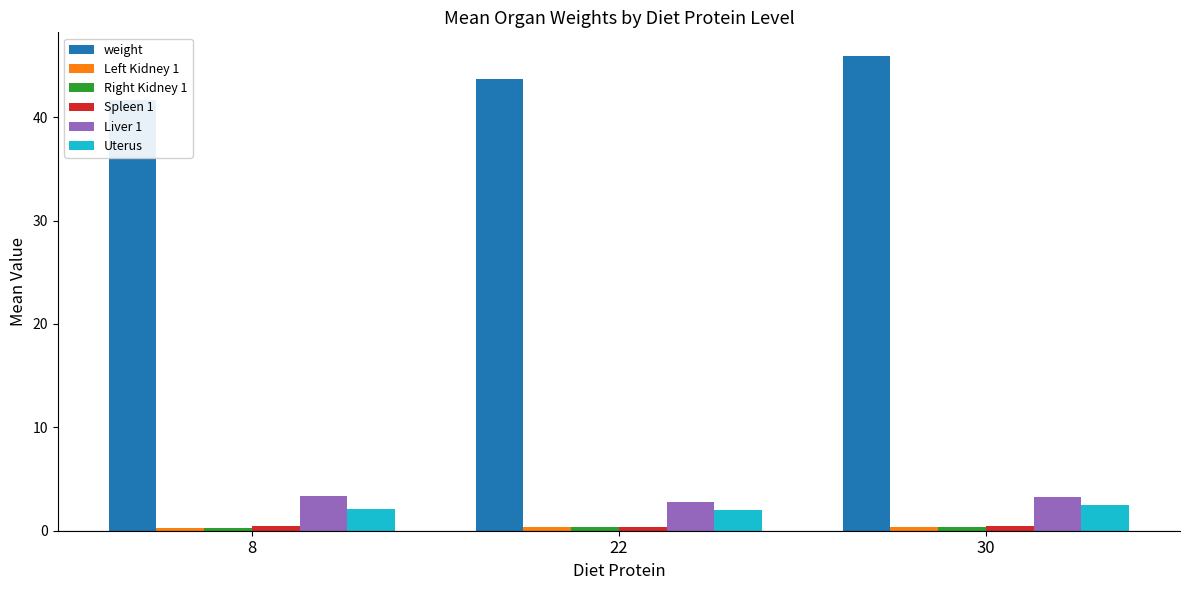

What is the difference between the maximum and minimum values in the Right Kidney 1 series?

0.1